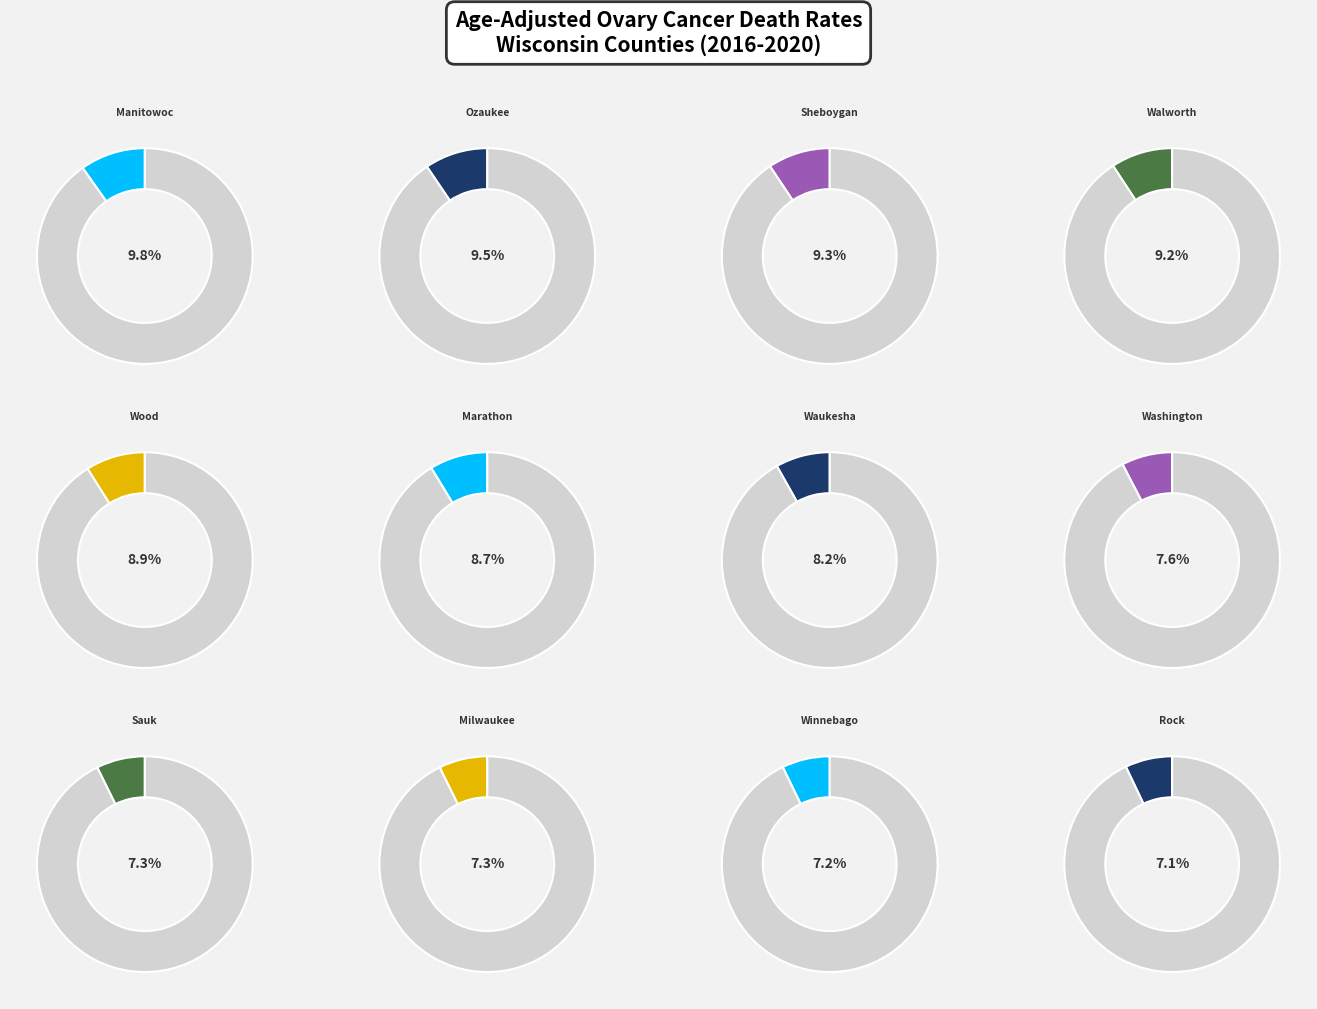

True or false: Waukesha County accounts for 1% of the total.

False